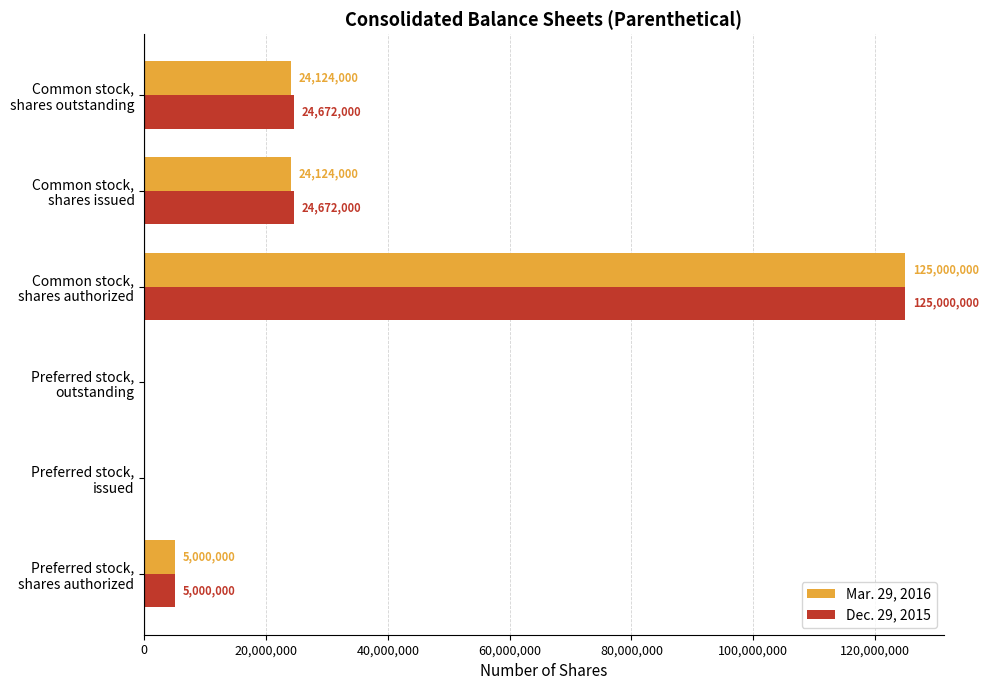

What is the maximum value shown in the chart?

125000000